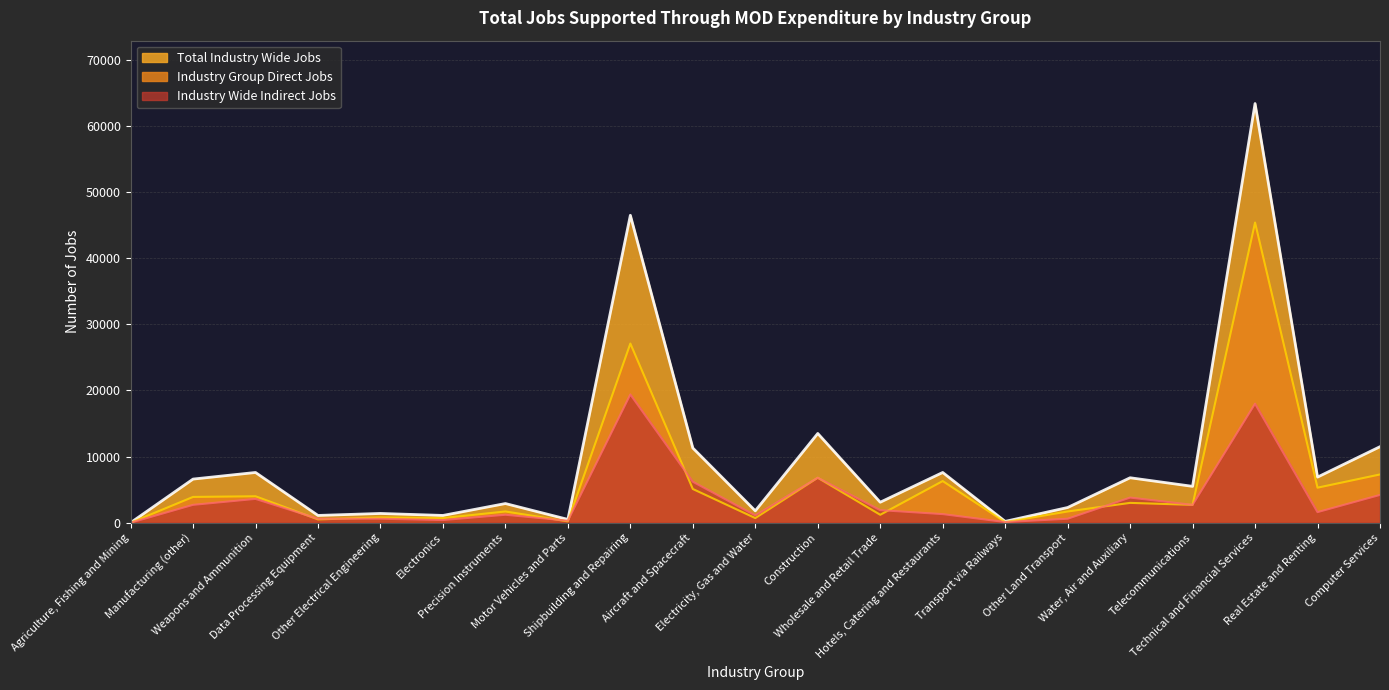

Which series has the largest range (max minus min)?

Total Industry Wide Jobs